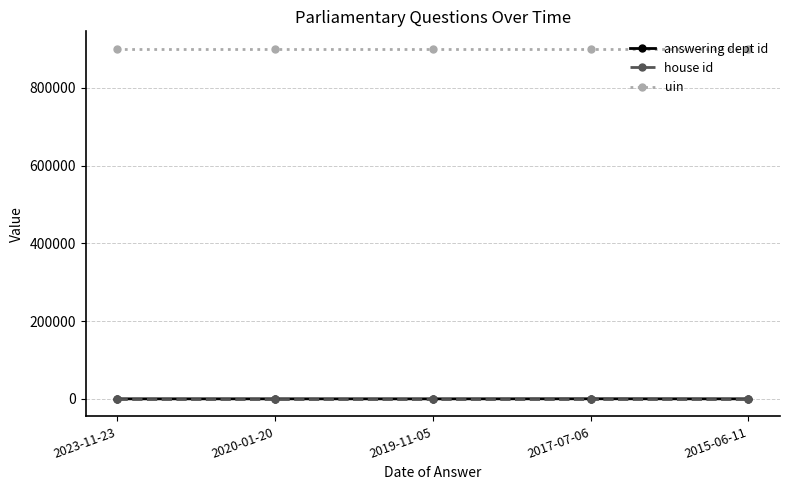

What is the label of the 3rd point from the left?

2019-11-05